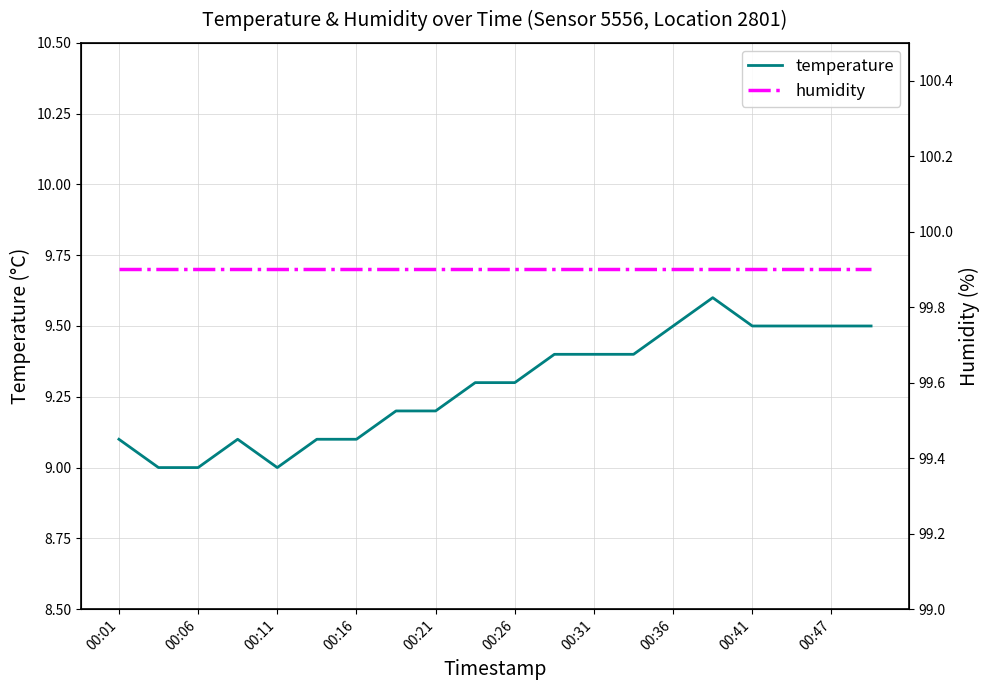

True or false: temperature and humidity cross at least once.

False